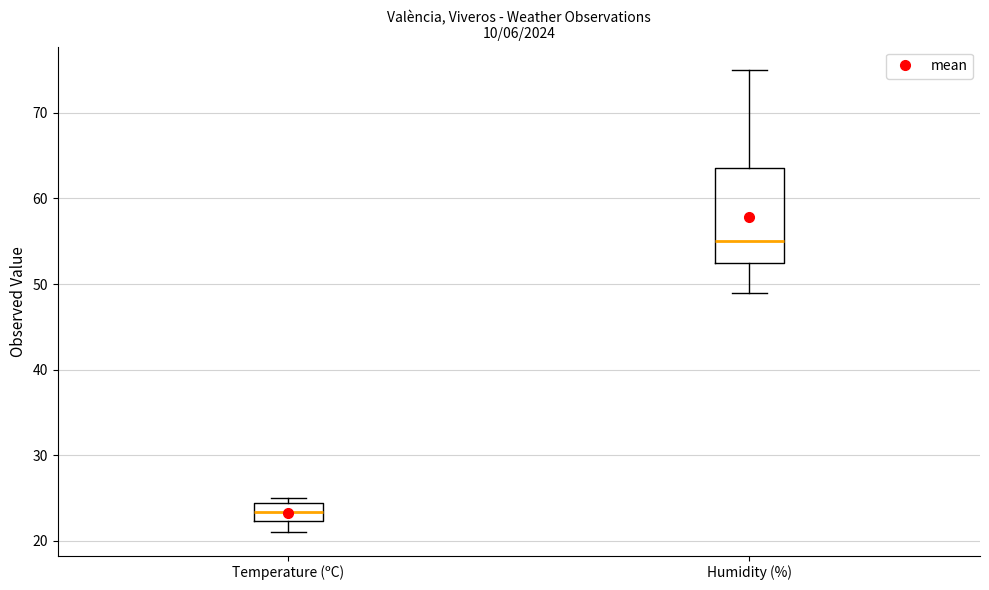

Reading left to right, transcribe this box plot: for each box, give where its median line is, the range the box spans, and where its two whiskers end, as read against the y-axis. The values are not printed on the chart, so give them approximately, as read against the axis.

Temperature (ºC): median 23, box 22 to 24, whiskers 21 to 25
Humidity (%): median 55, box 53 to 64, whiskers 49 to 75